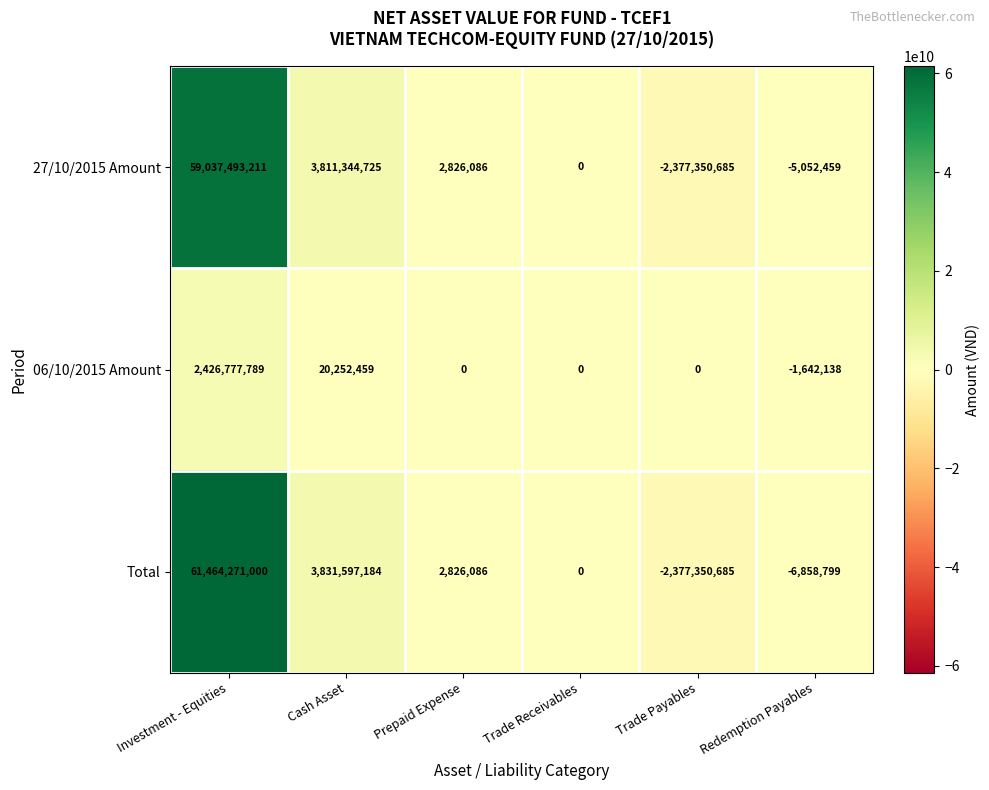

Is it true that 27/10/2015 Amount equals 1747889807 at Cash Asset?

False